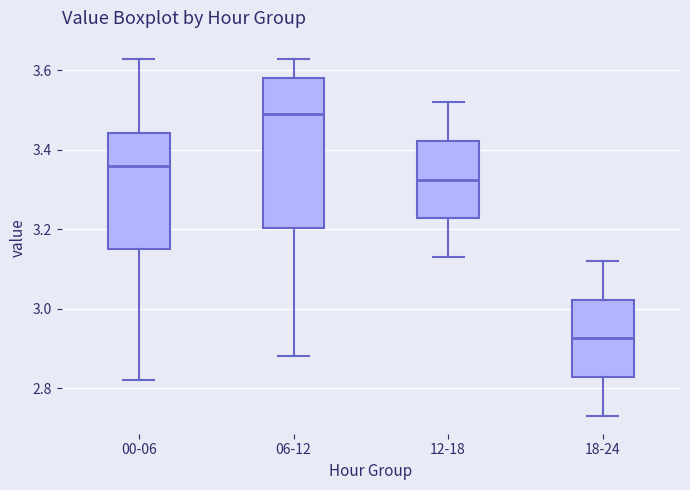

Comparing the boxes themselves (not the whiskers), which one is the tallest?

06-12